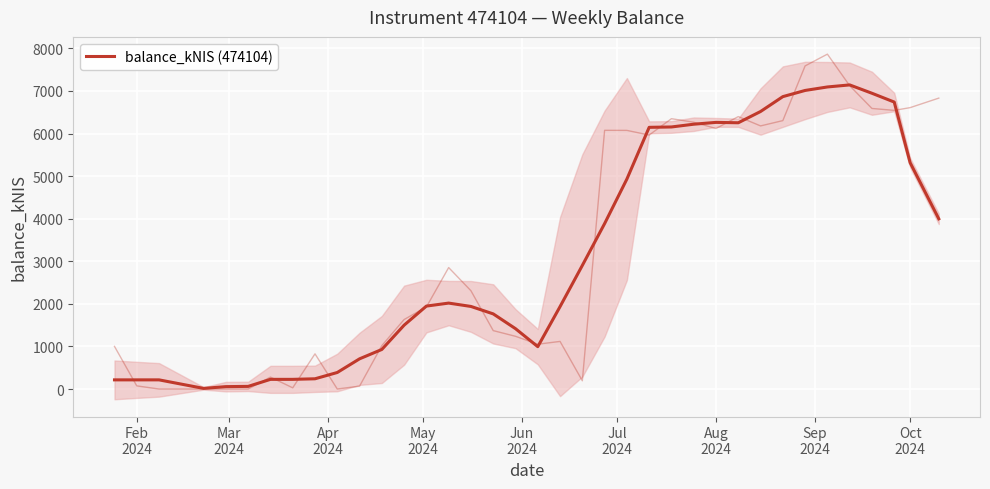

Reading left to right, extract all data points from this chart.

215.0	215.0	215.1	15.0	56.3	61.9	227.2	227.2	240.6	388.3	709.2	929.1	1499.6	1947.6	2018.2	1939.4	1764.6	1417.7	994.8	1935.6	2902.7	3885.1	4931.2	6145.7	6154.2	6219.0	6261.9	6252.9	6517.4	6866.6	7011.8	7093.8	7141.8	6945.8	6739.3	5314.6	3996.8